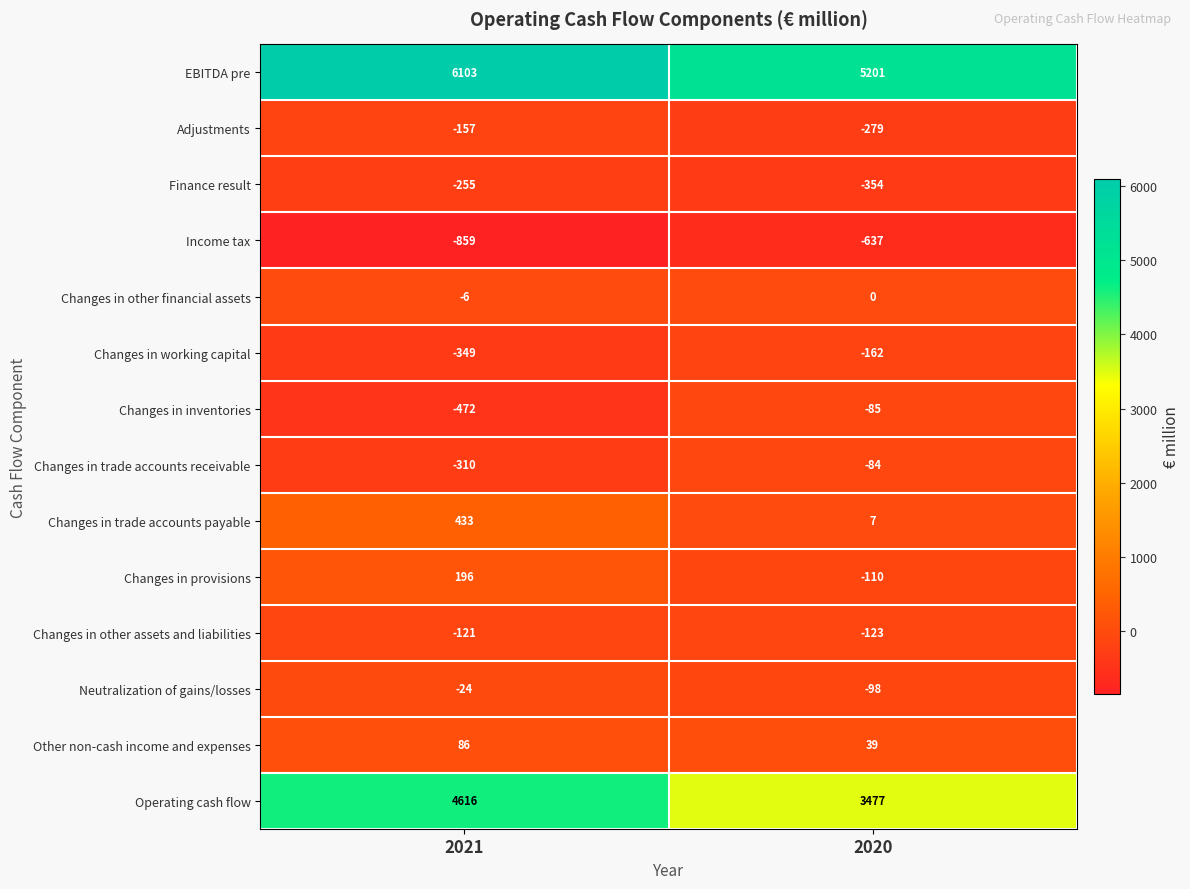

Rank the series by their maximum value, from highest to lowest.

EBITDA pre, Operating cash flow, Changes in trade accounts payable, Changes in provisions, Other non-cash income and expenses, Changes in other financial assets, Neutralization of gains/losses, Changes in trade accounts receivable, Changes in inventories, Changes in other assets and liabilities, Adjustments, Changes in working capital, Finance result, Income tax